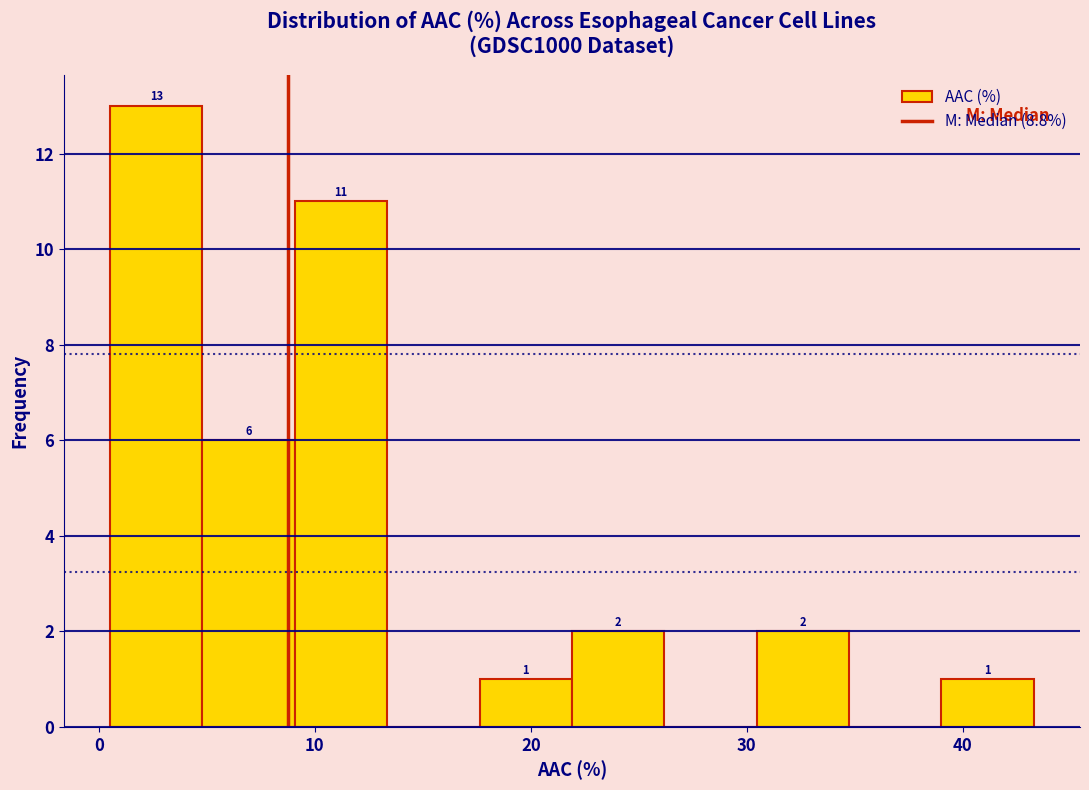

Which range on the x-axis has the tallest bar?

1 to 5